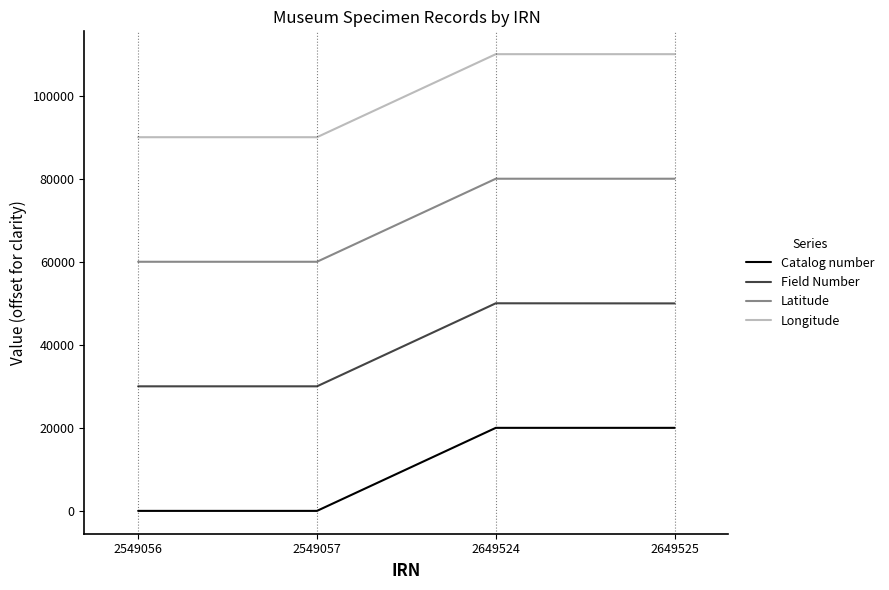

List the series in order of their overall mean, highest first.

Longitude, Latitude, Field Number, Catalog number